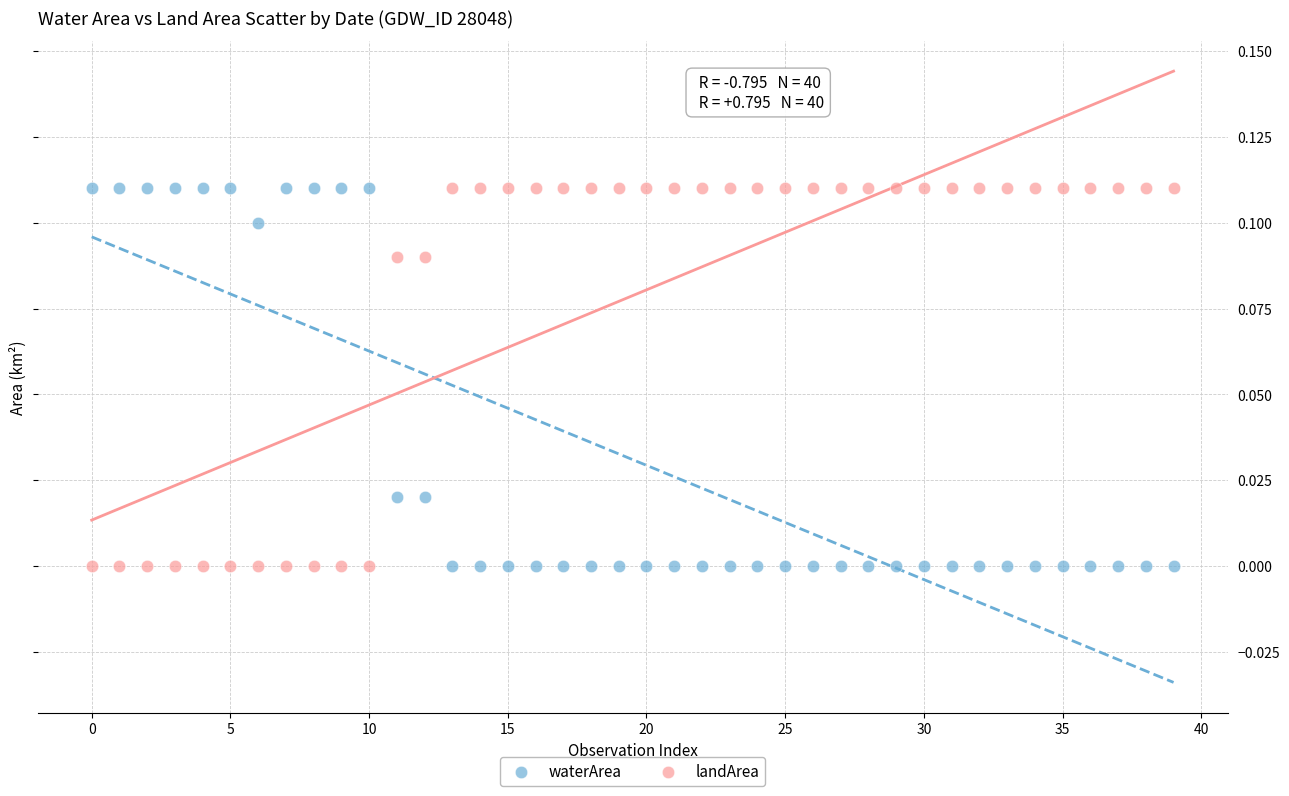

Count the number of points in this scatter plot.

80